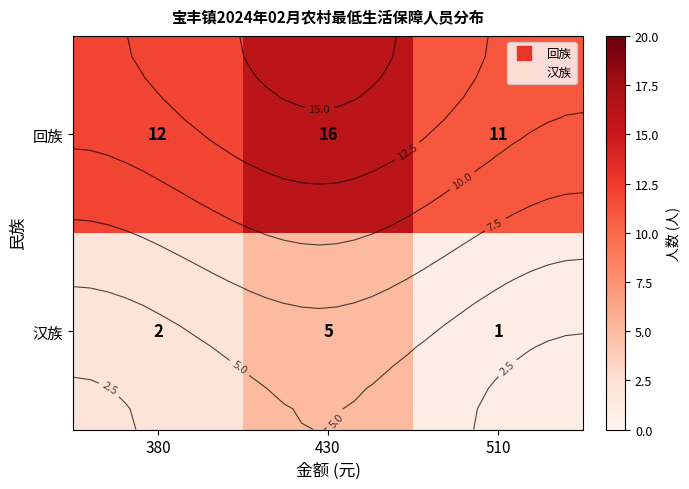

Between 380 and 510, which series saw the biggest shift?

回族